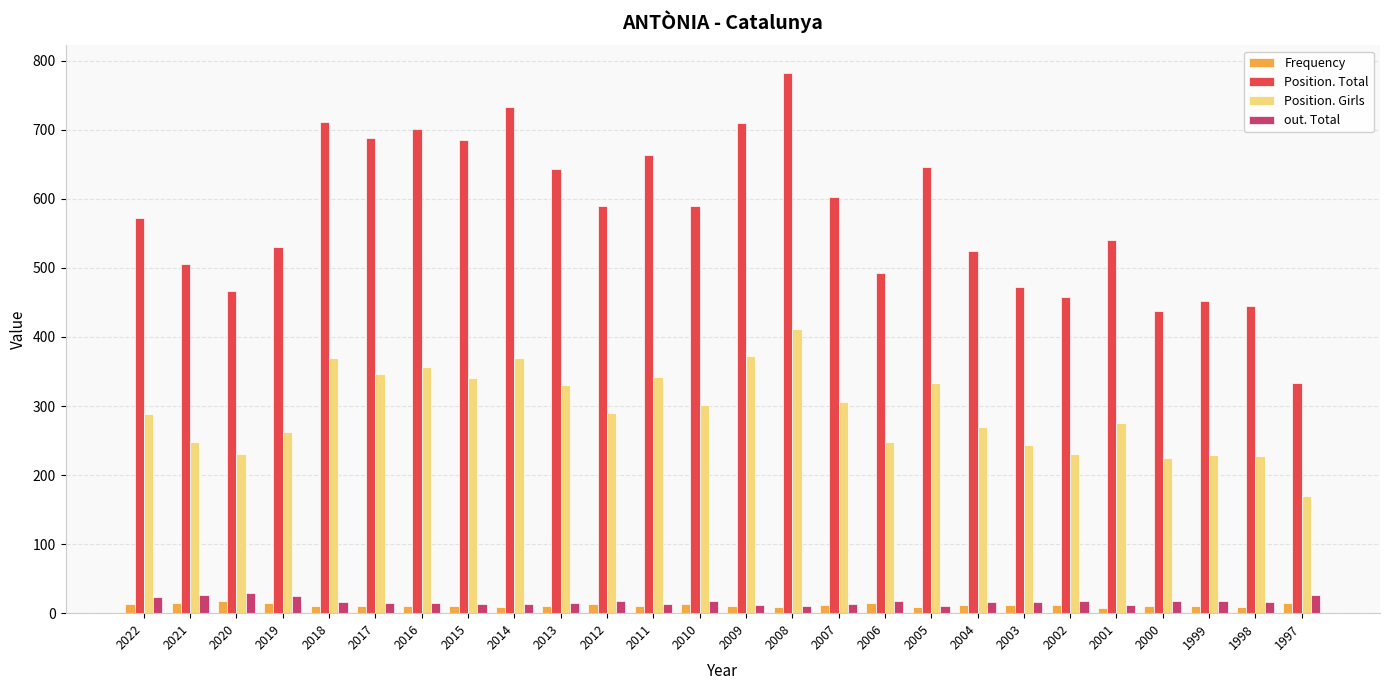

True or false: Position. Girls has a value of 145 at 2002.

False